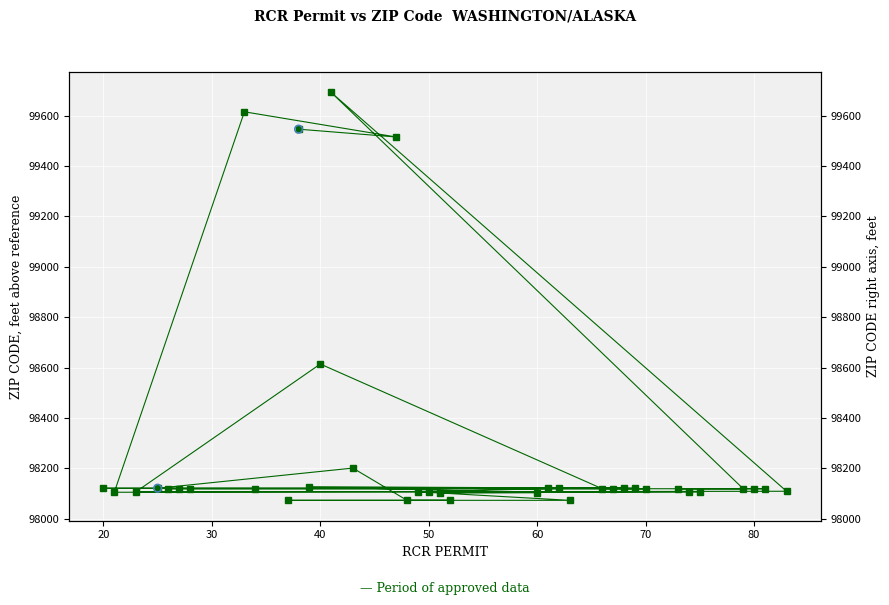

Between 26 and 69, which is larger?

69